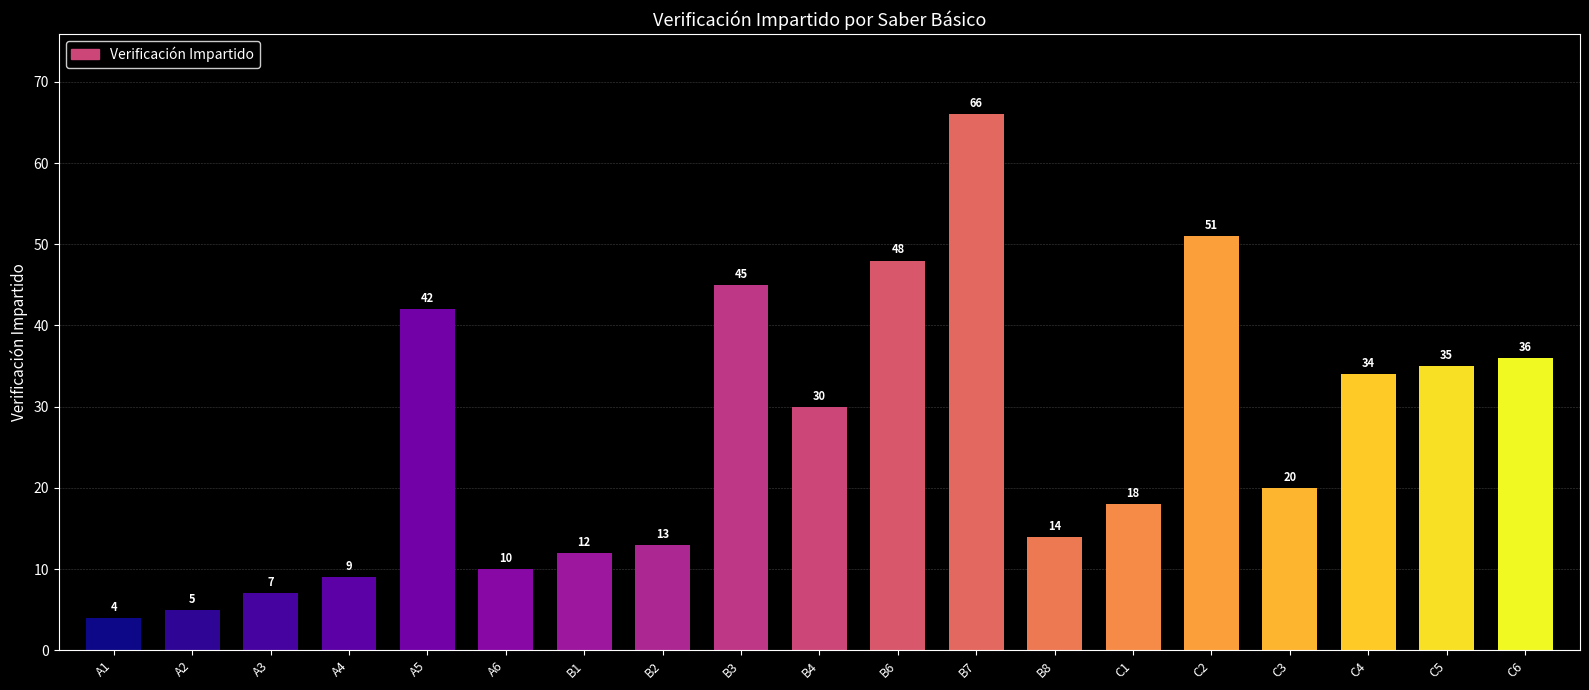

Does the chart contain stacked bars?

No